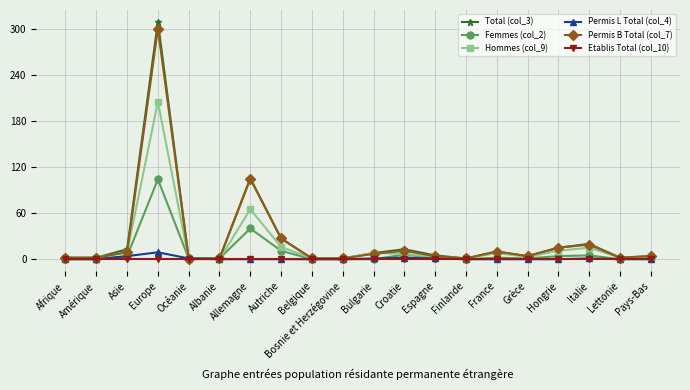

What is the maximum value for Hommes (col_9)?

205